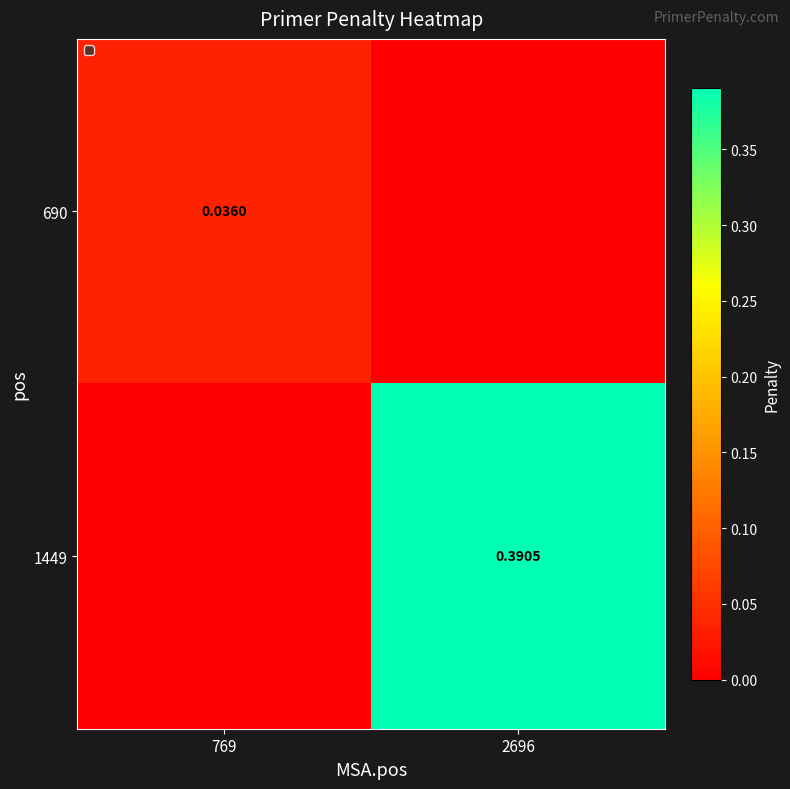

The value of 1449 at 769 is -0.2. True or false?

False